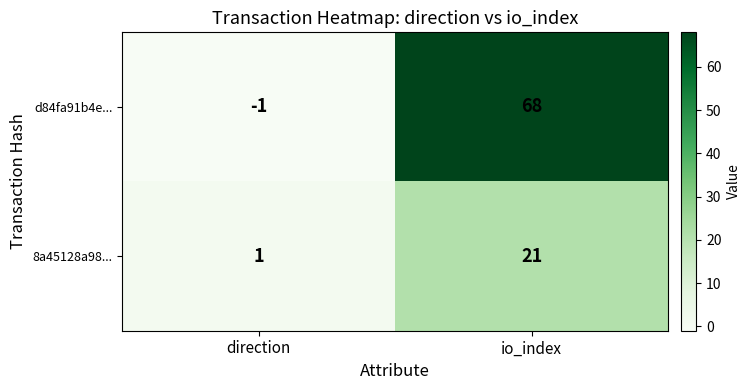

At how many categories does at least one series exceed 14?

1